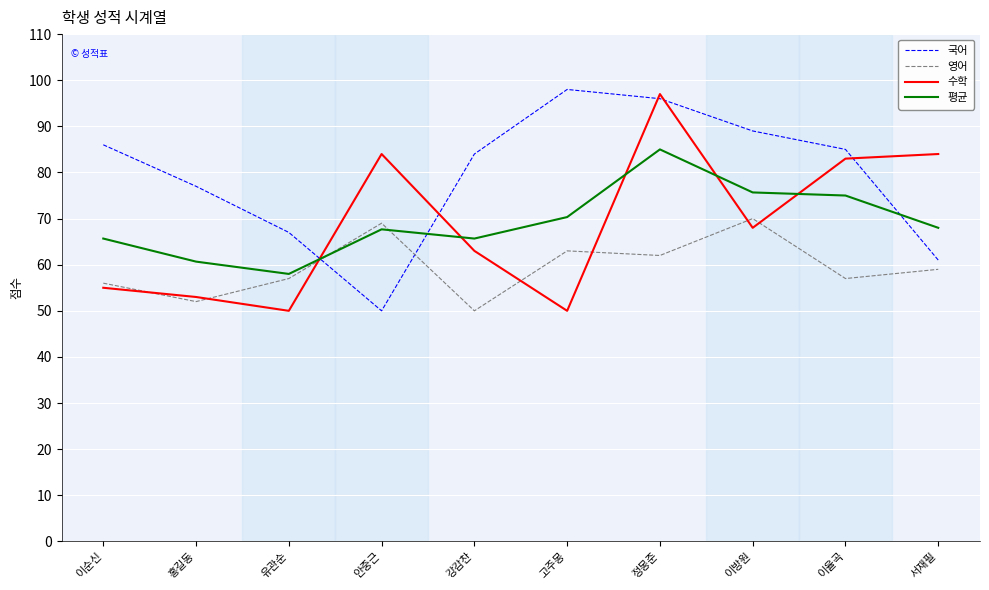

Which series has the largest total across all categories?

국어